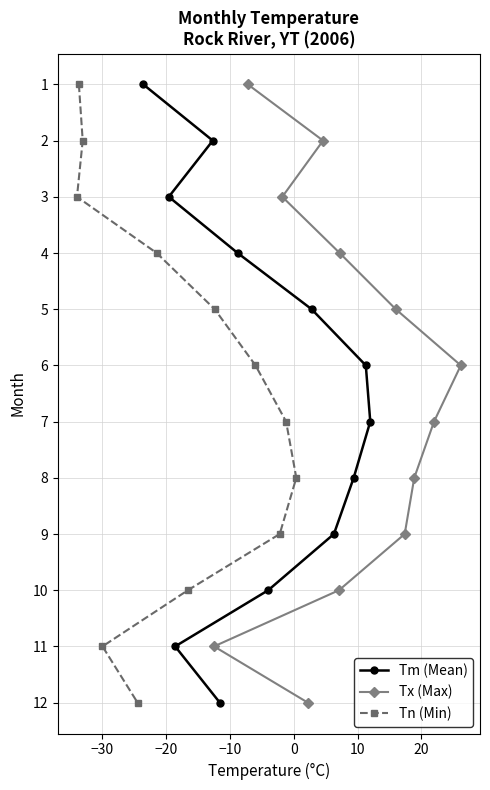

What is the maximum value for Tx (Max)?

12